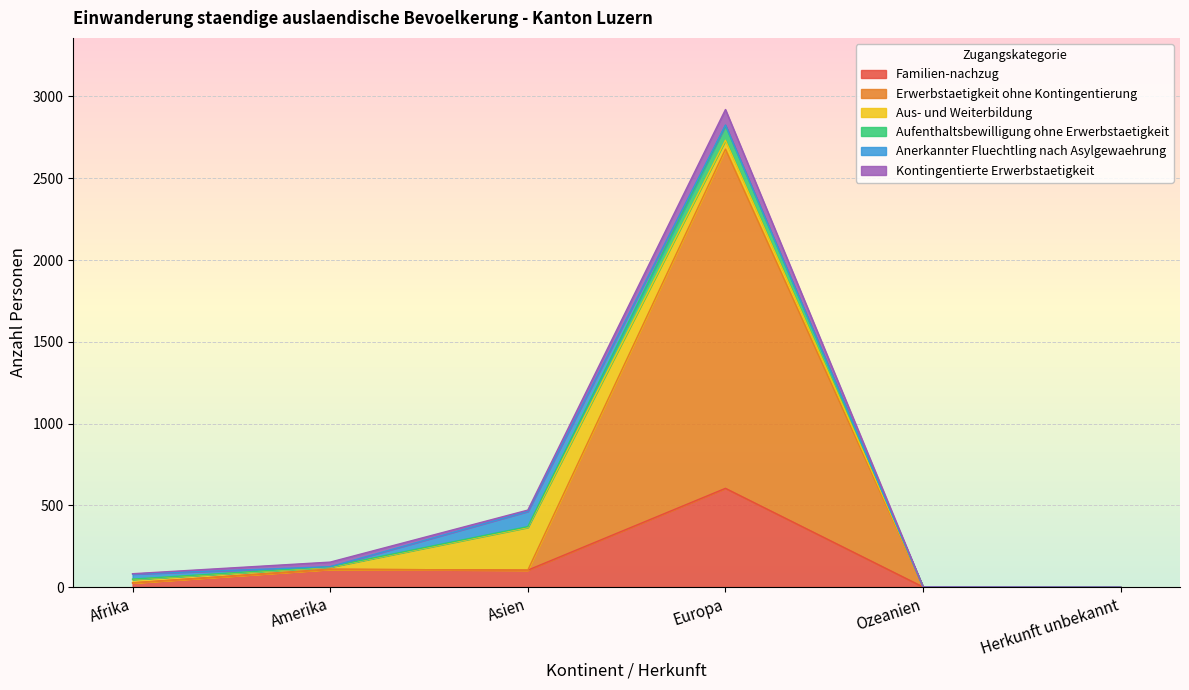

What is the highest value of the Familien-nachzug series?

604